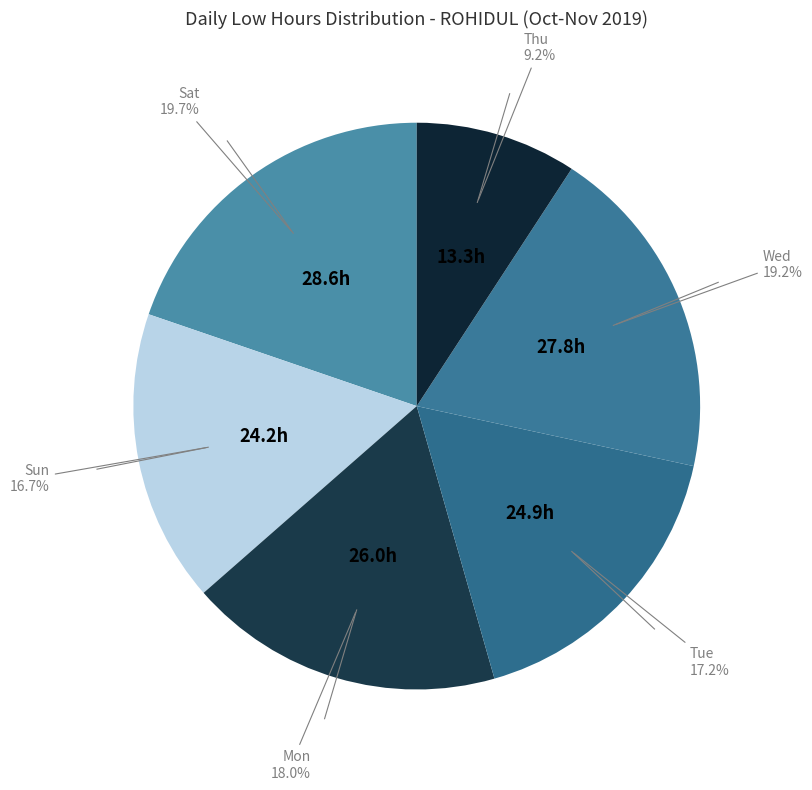

How many slices are in this pie chart?

6